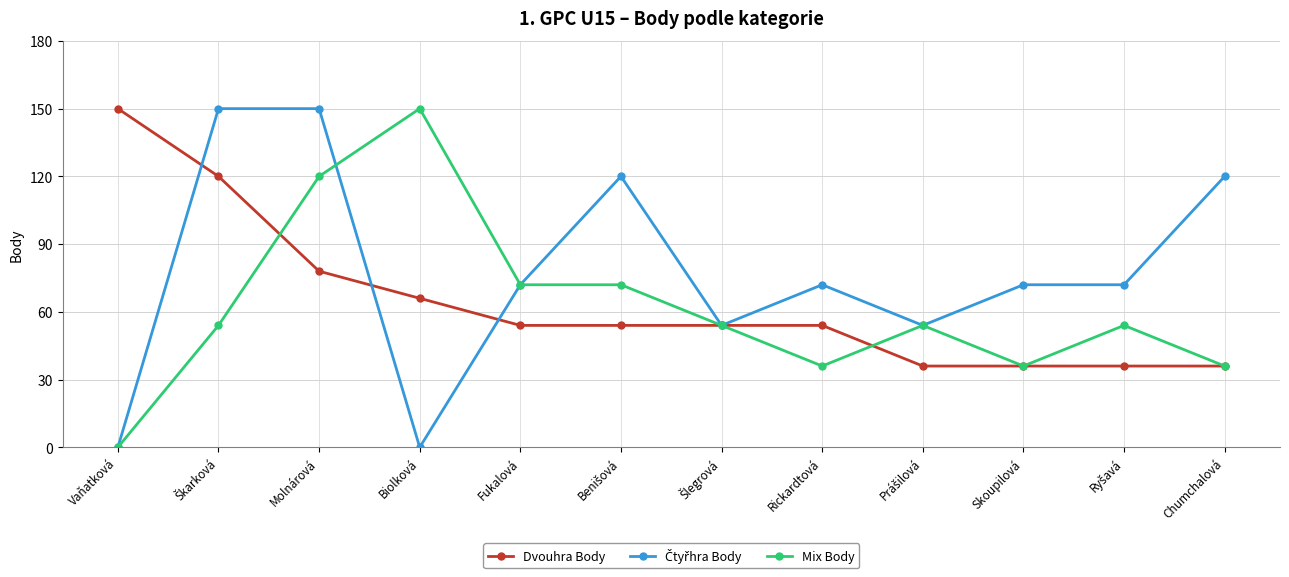

What is the total value across all series at Skoupilová?

144